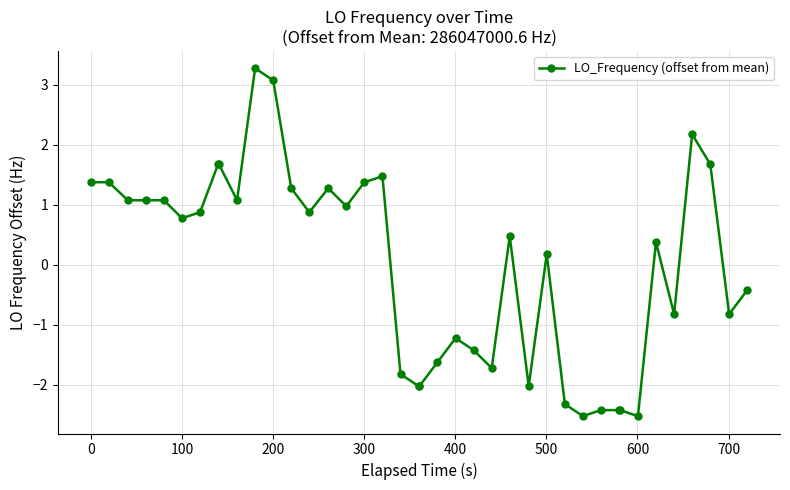

How many categories are shown in the chart?

40